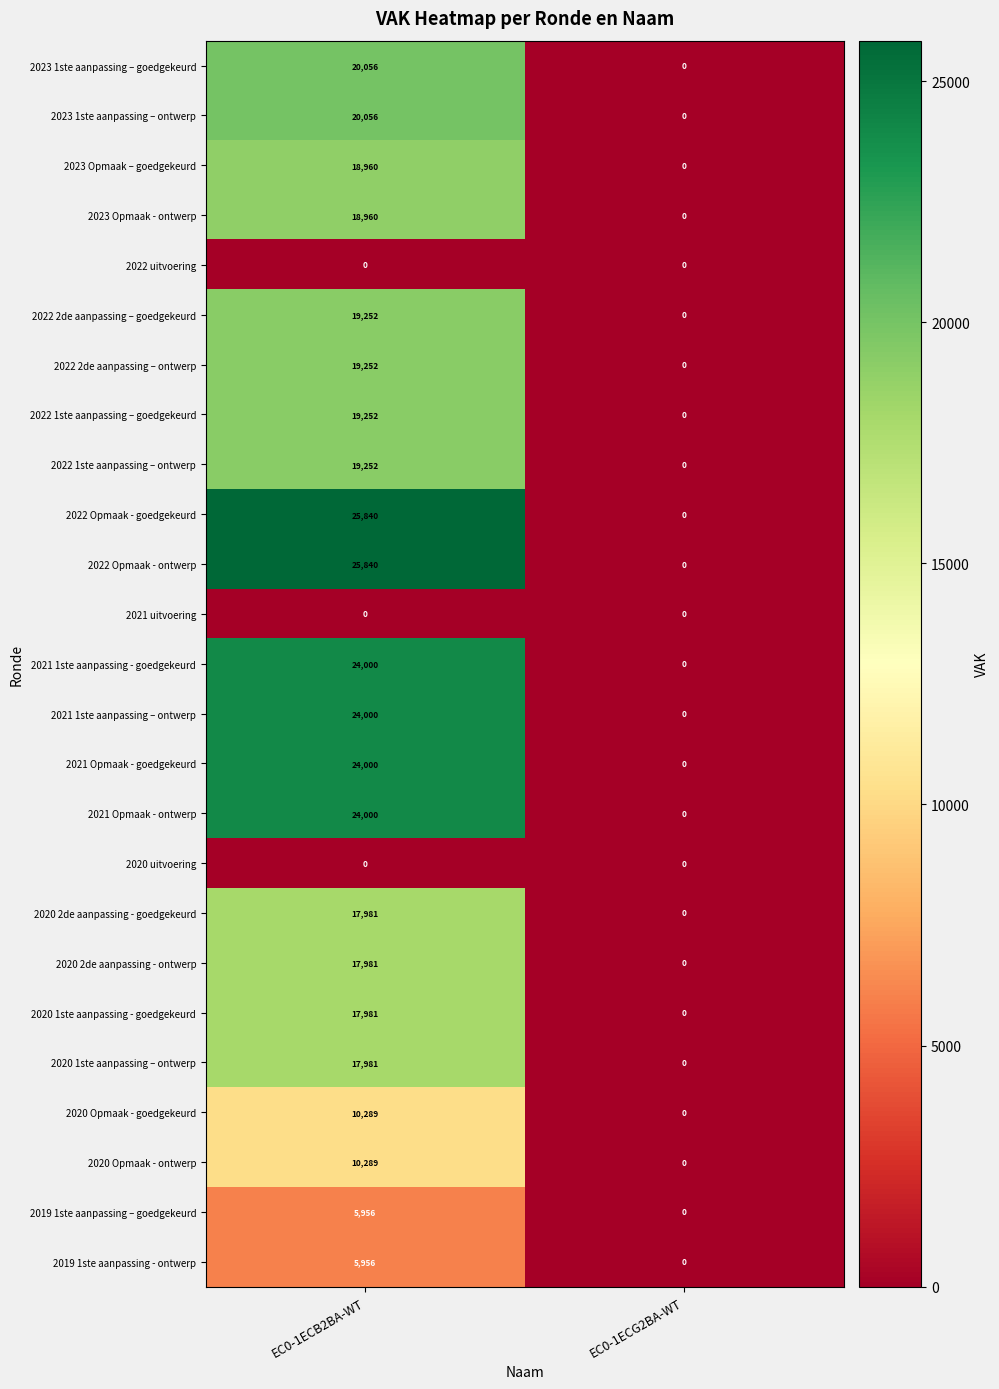

Rank the categories by 2023 1ste aanpassing – goedgekeurd value from lowest to highest.

EC0-1ECG2BA-WT, EC0-1ECB2BA-WT